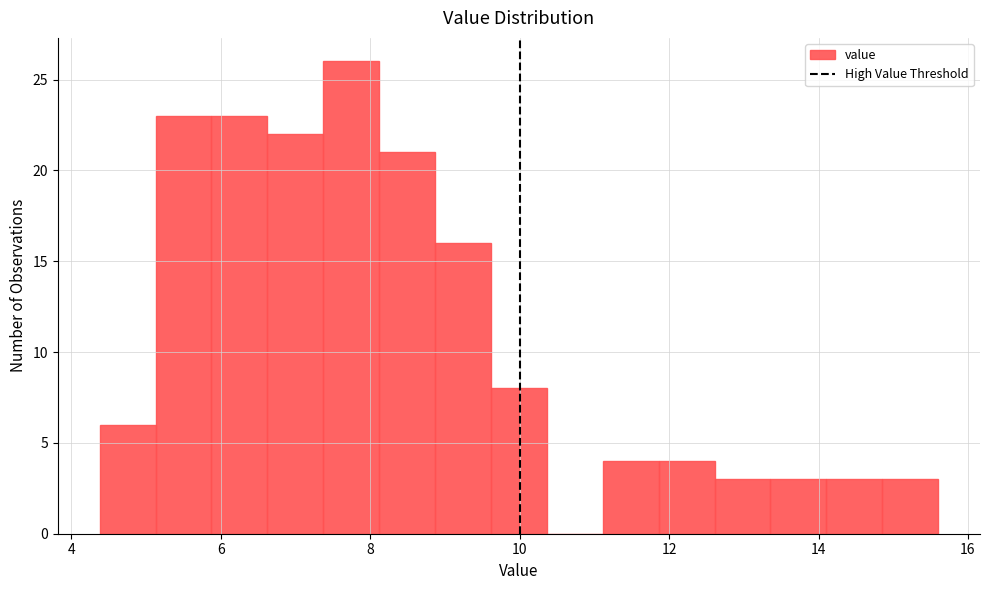

Around what value on the x-axis is the tallest bar? Give the approximate position of its centre, as read against the axis.

7.8